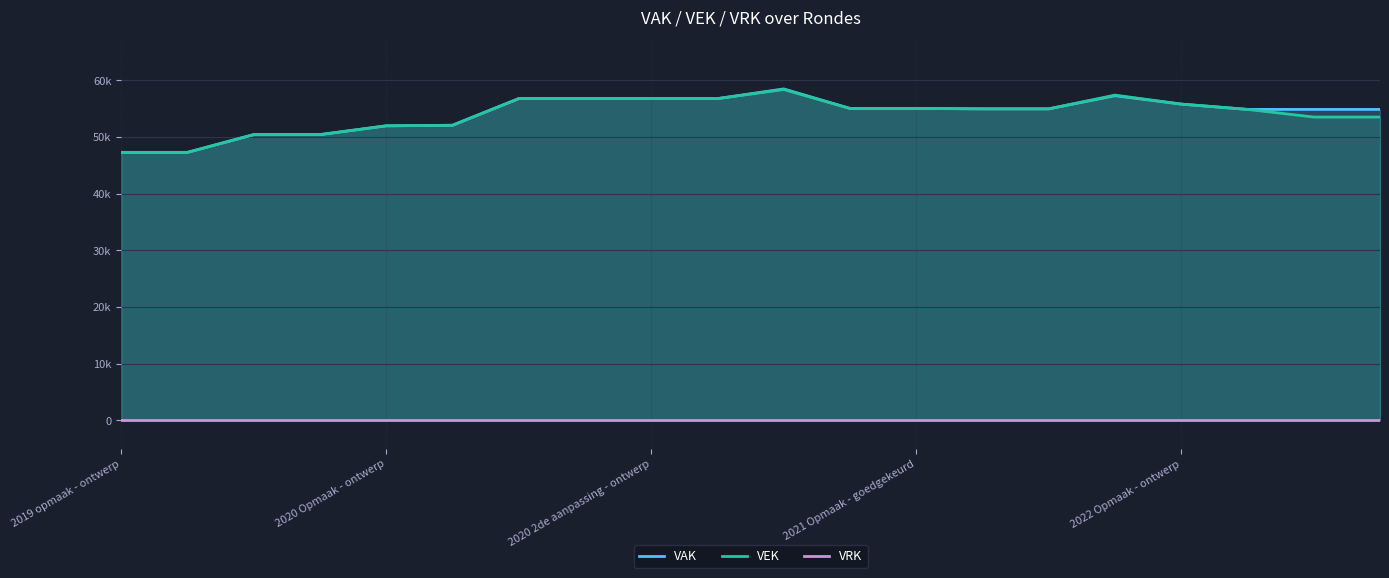

The VRK series shows 0 at 2020 Opmaak - ontwerp. True or false?

True